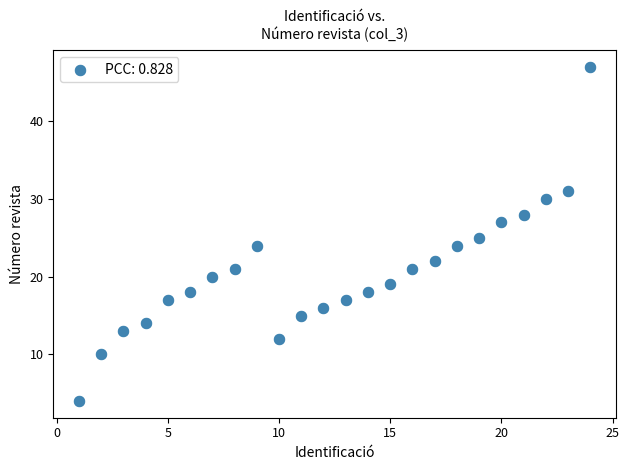

What is the range of X values (max minus min)?

23